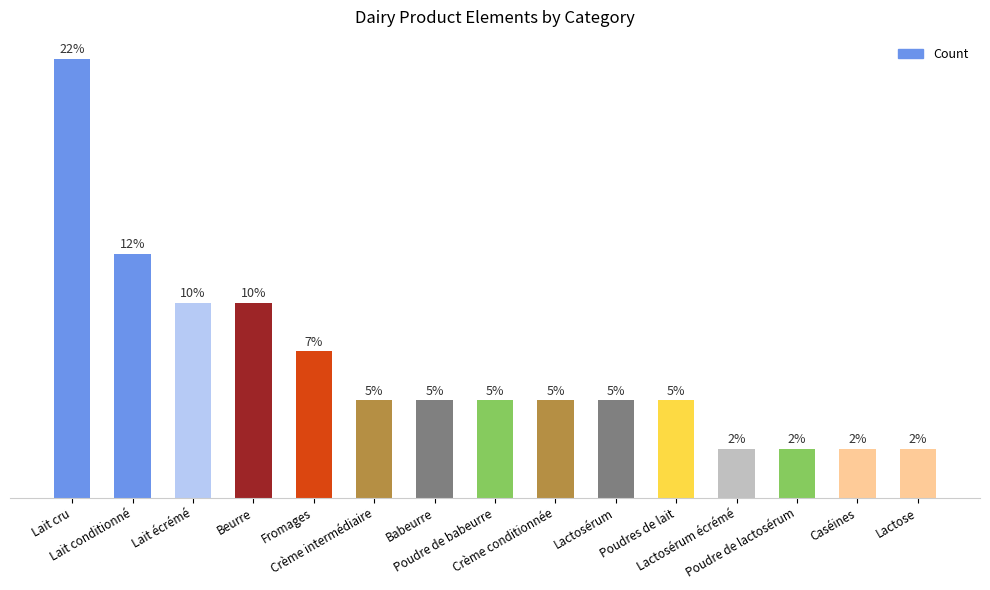

What is the change in value from Lait conditionné to Poudres de lait?

-3